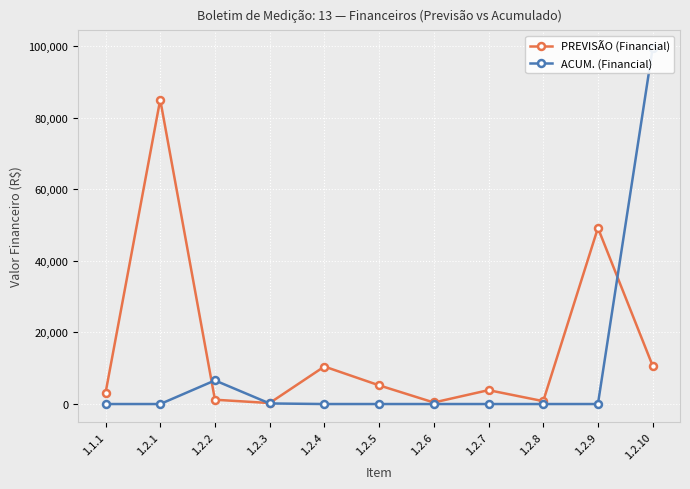

Reading left to right, what are all the values shown in this chart?

PREVISÃO (Financial): 3049.9	85025.7	1201.7	273.4	10476.8	5223.2	427.5	3876.9	804.7	49190.7	10689.5
ACUM. (Financial): 0.0	0.0	6596.4	159.1	0.0	0.0	0.0	0.0	0.0	0.0	99398.0